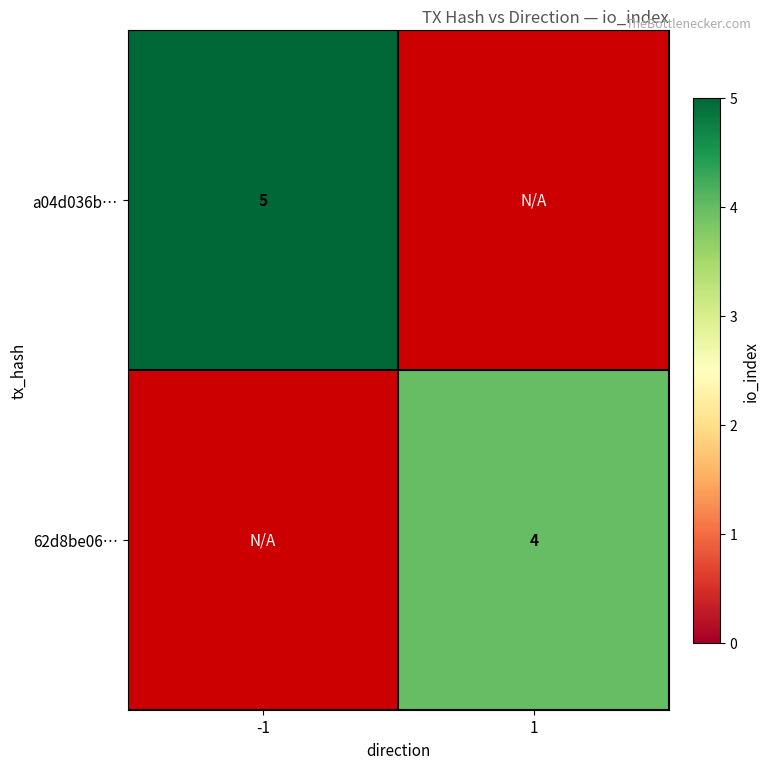

The 62d8be06… series shows 4 at 1. True or false?

True